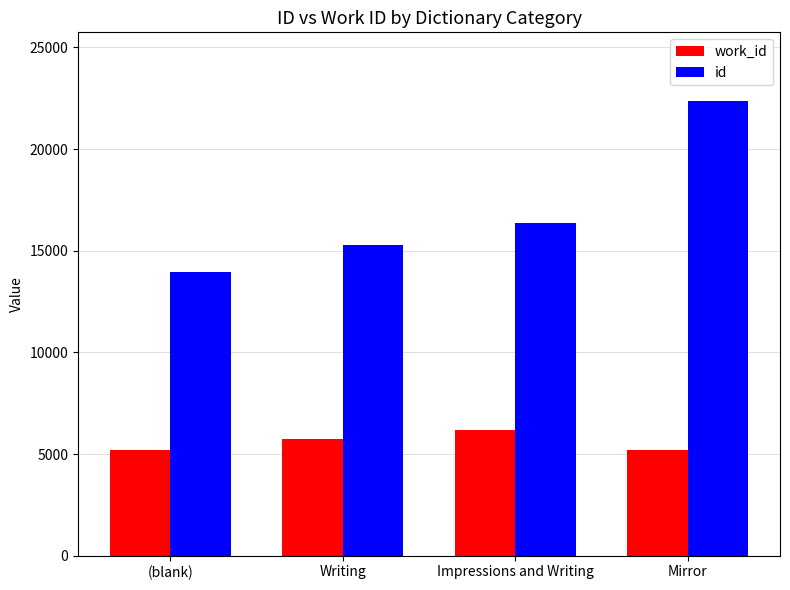

What is the sum of the id values at Writing and Impressions and Writing?

31643